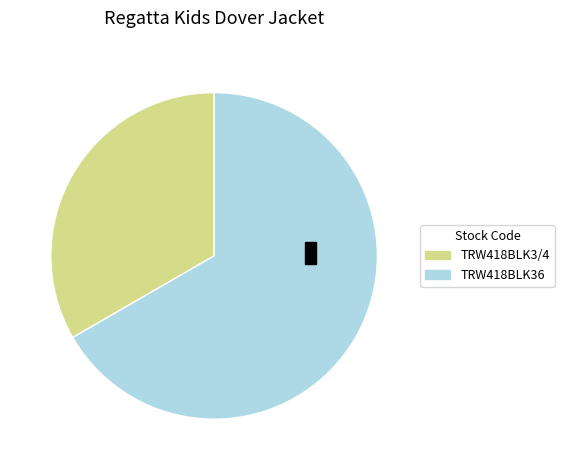

Rank the categories by value from lowest to highest.

TRW418BLK3/4, TRW418BLK36